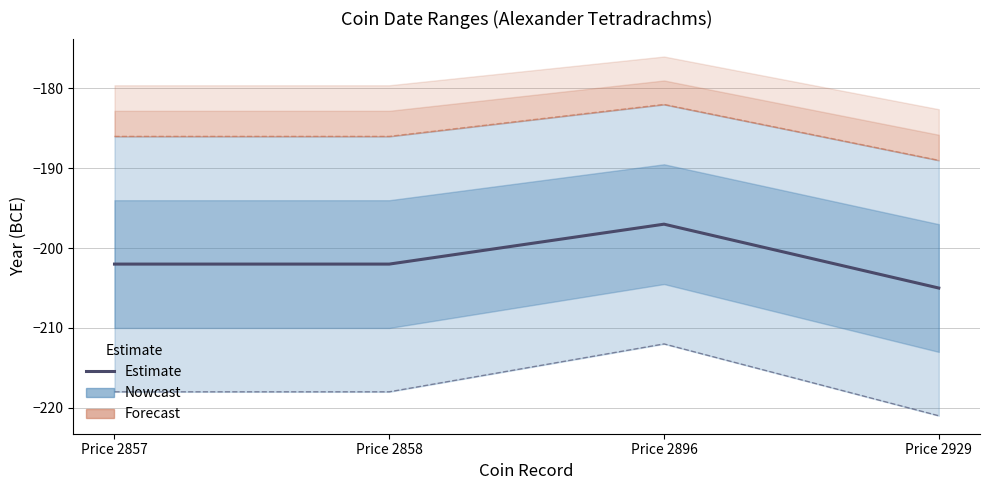

At how many categories does at least one series exceed -193?

4